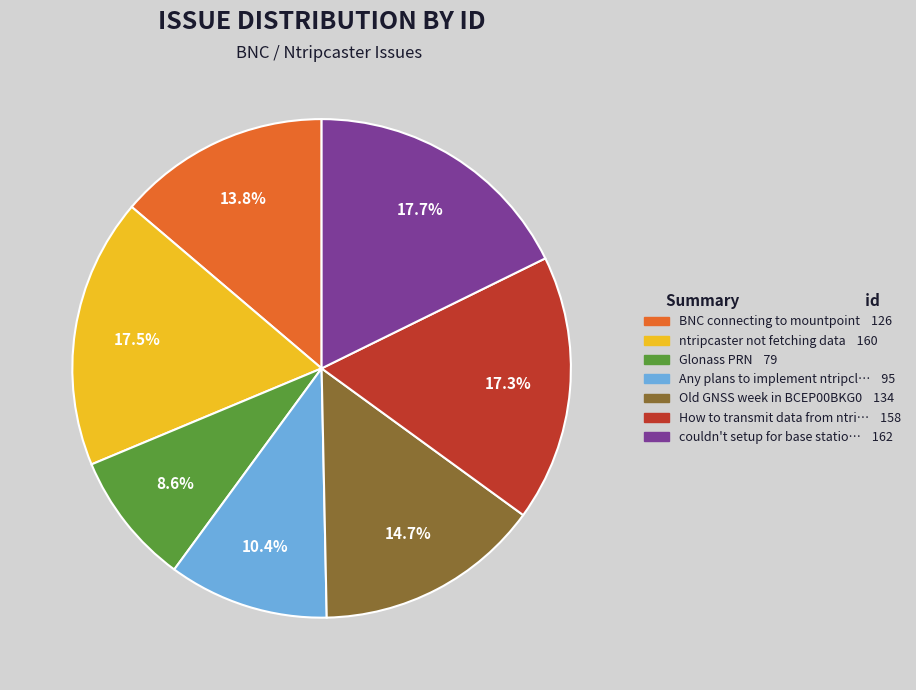

Is there a majority slice in this chart?

No